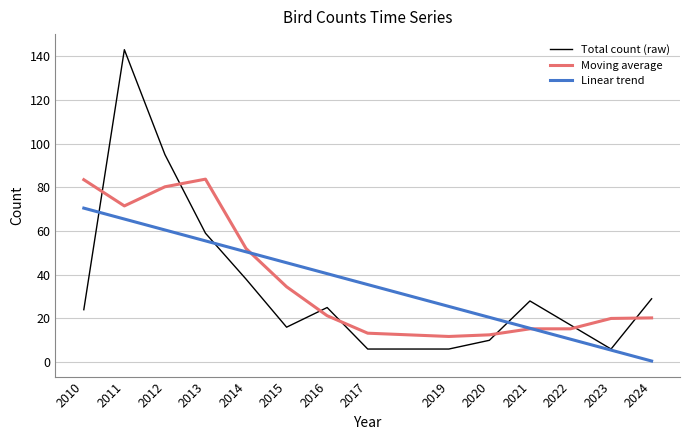

How many series are shown in this chart?

3